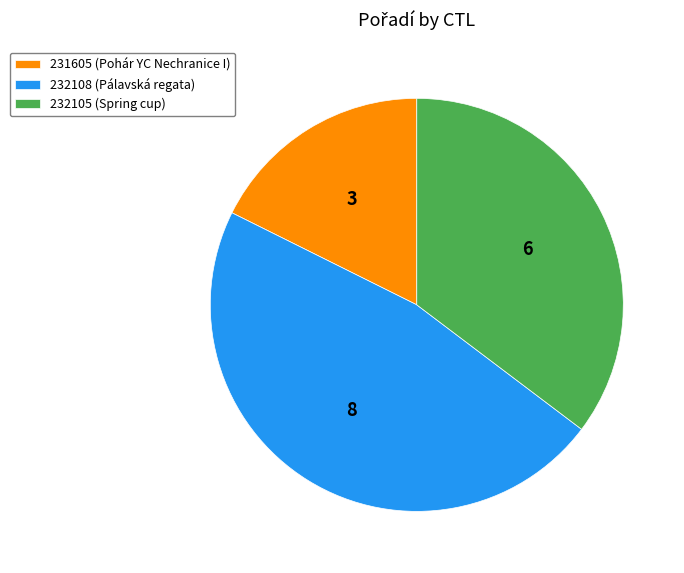

Rank the categories by value from lowest to highest.

231605, 232105, 232108